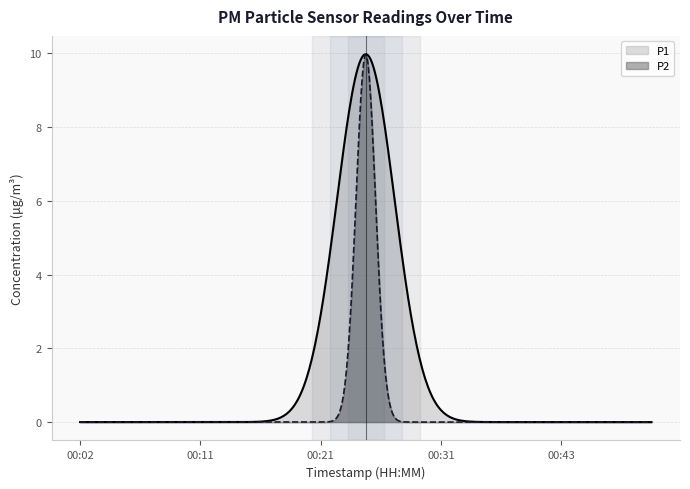

True or false: P2 and P1 cross at least once.

False